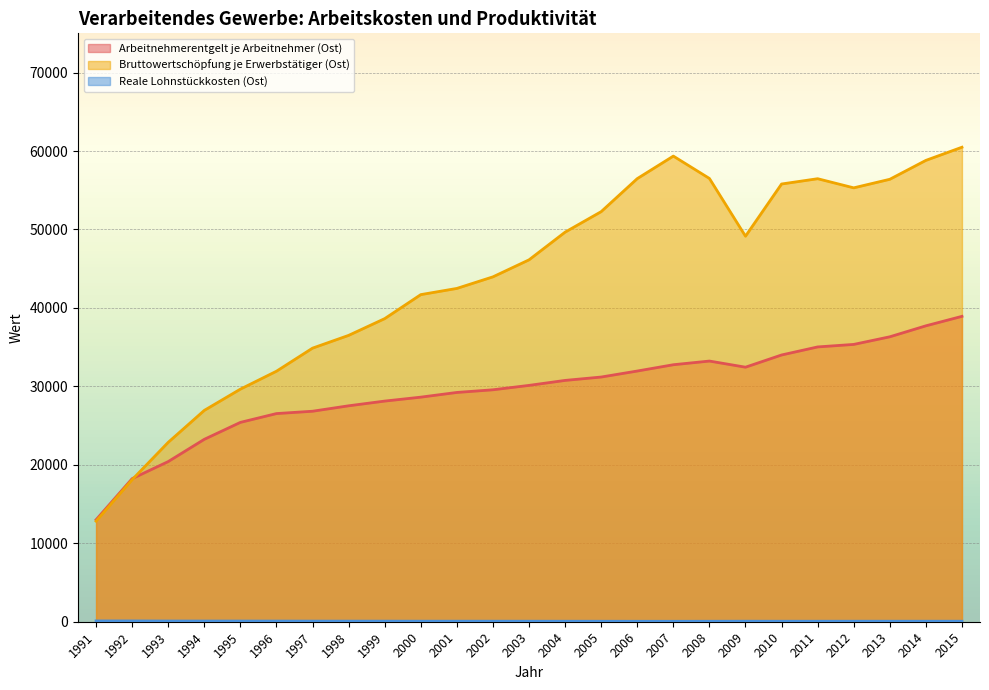

How many series are shown in this chart?

3